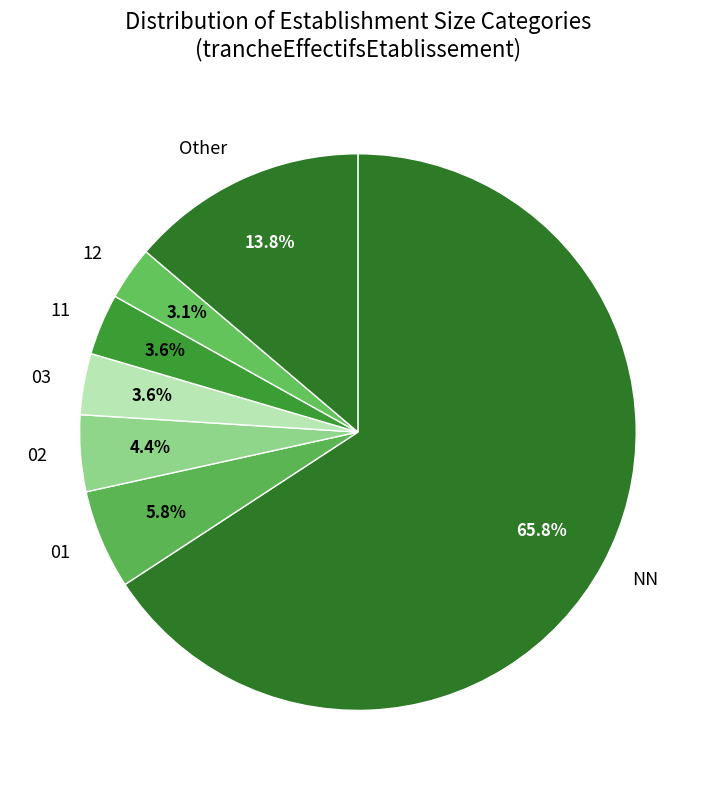

Which slice represents more than half of the pie?

NN